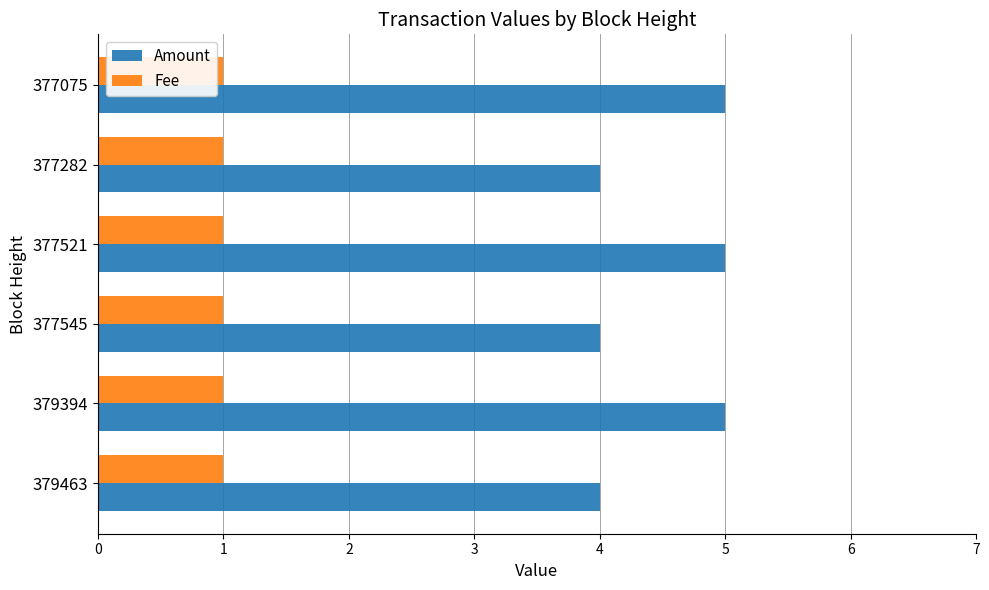

What is the sum of all Fee values?

6